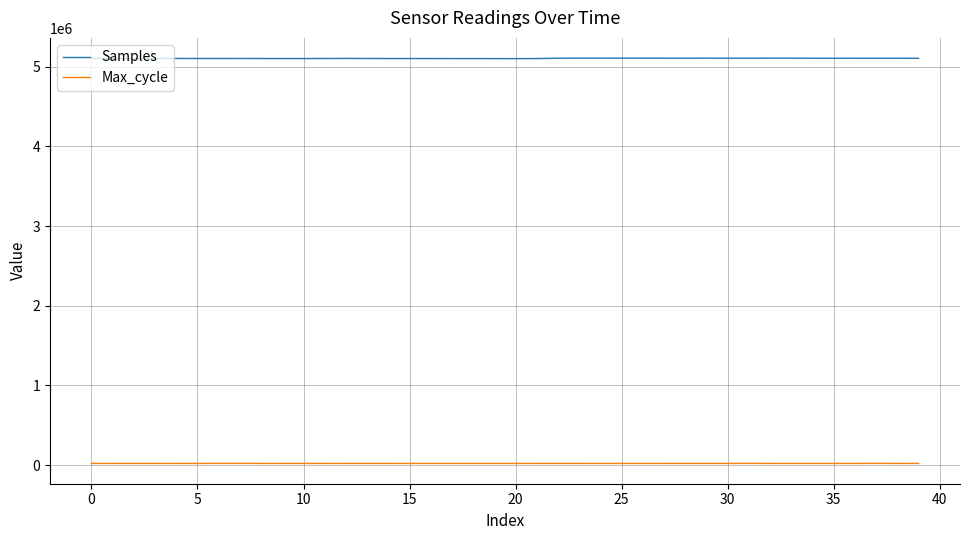

What is the greatest value displayed?

5107243